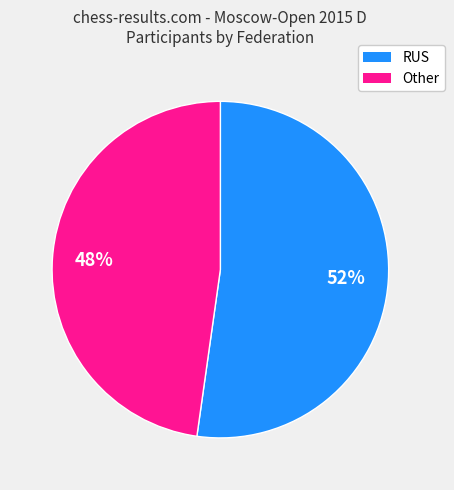

What percentage is the RUS slice, to the nearest percent?

52%